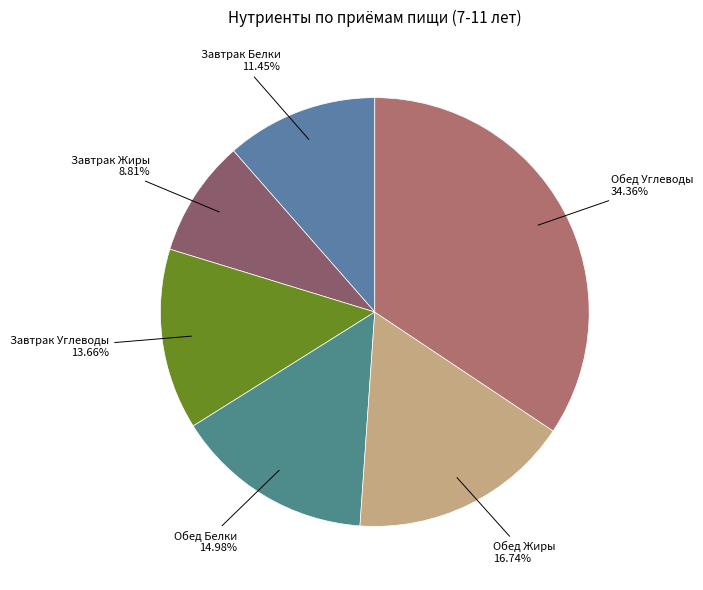

Is the sum of Обед Углеводы and Завтрак Жиры greater than half?

No